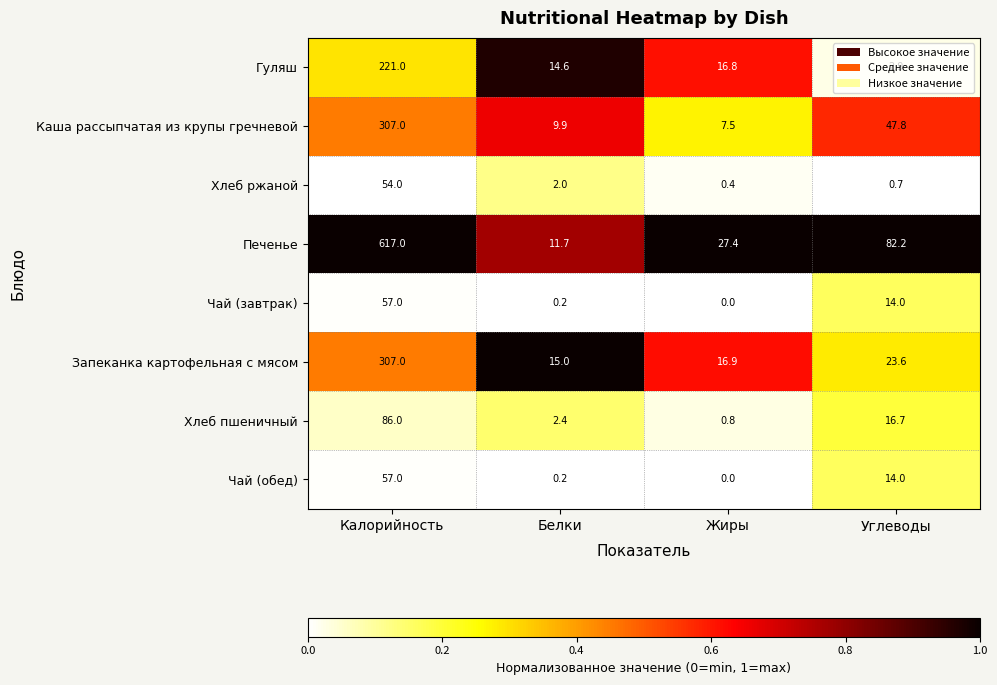

List the labels in order of Хлеб пшеничный value, smallest first.

Жиры, Белки, Углеводы, Калорийность